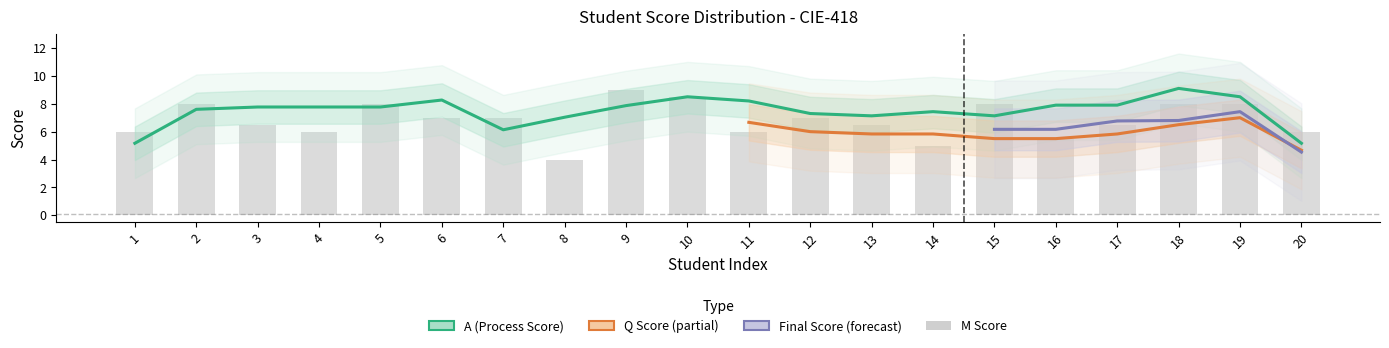

Where is Final Score nearest to the value 6?

16